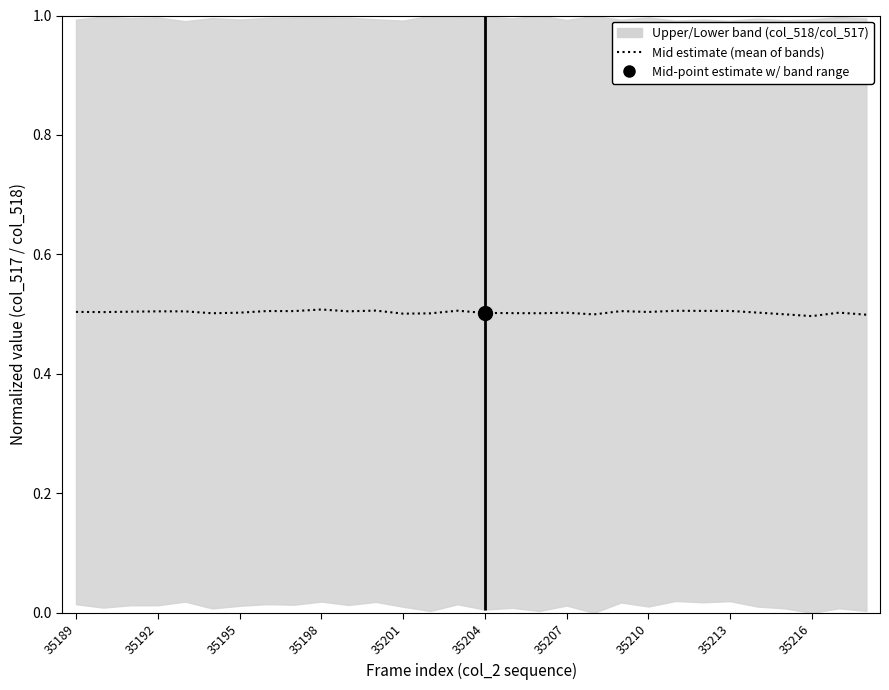

How many interior local peaks (higher than both neighbors) does the data have?

8